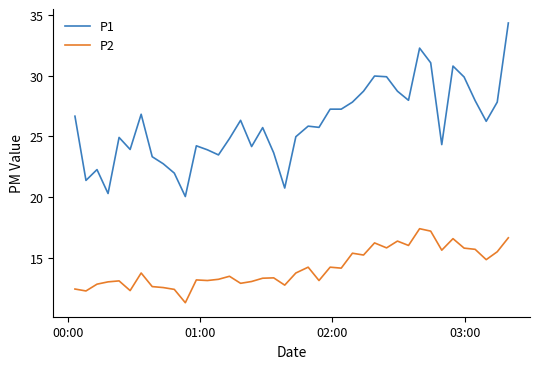

What is the smallest value displayed?

11.3